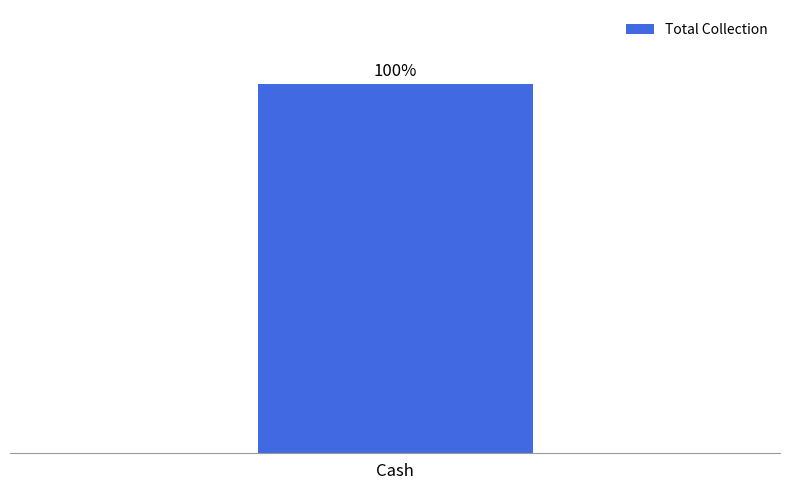

At how many categories does at least one series exceed 158503?

1